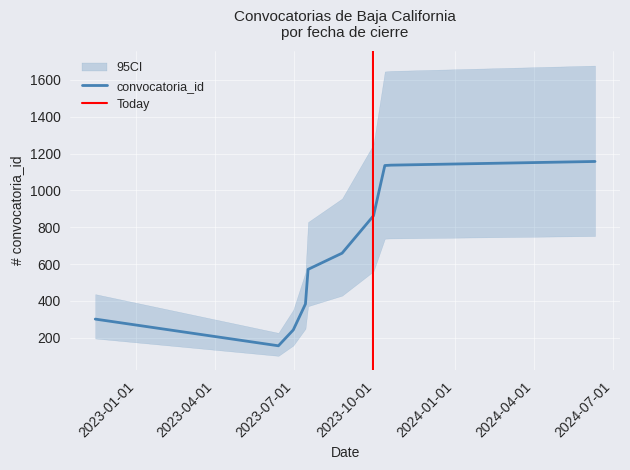

List the labels in order of value, smallest first.

2023-06-13, 2023-06-30, 2022-11-15, 2023-07-14, 2023-07-17, 2023-08-25, 2023-09-30, 2023-10-13, 2023-10-20, 2024-06-10